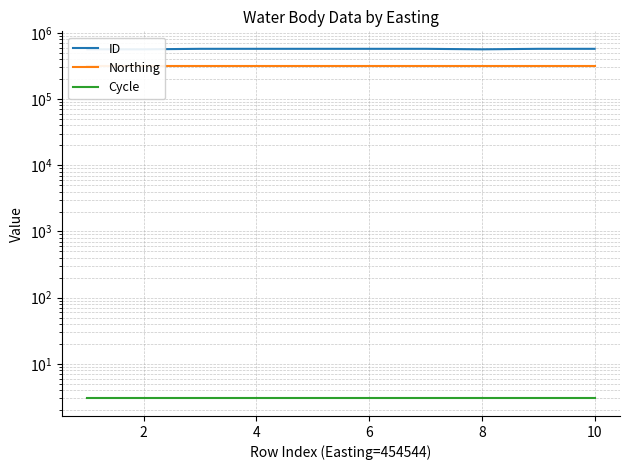

Is the value of ID at 8 greater than the value of Cycle at 8?

Yes